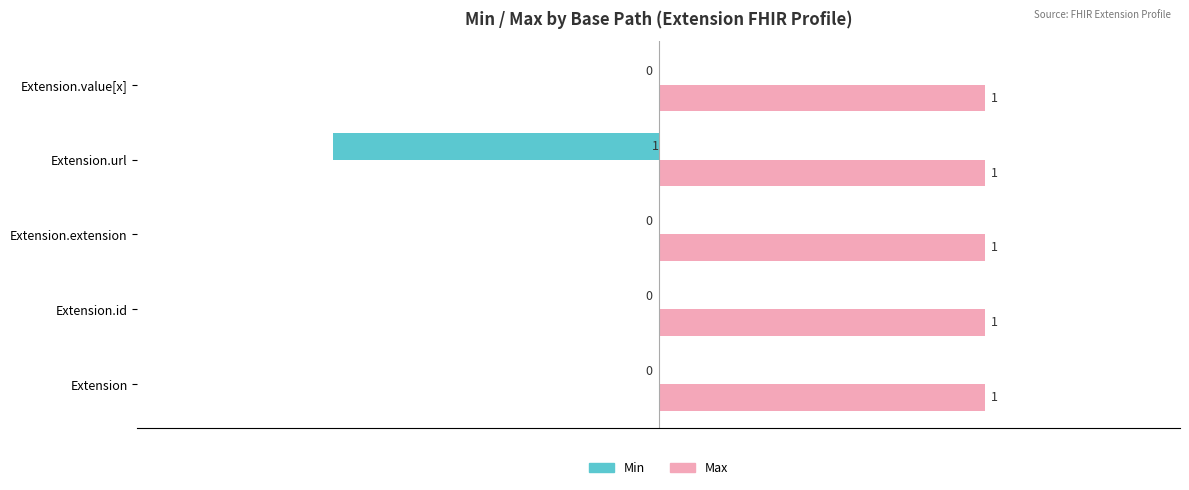

Is the value of Max at Extension.url greater than the value of Min at Extension.url?

Yes